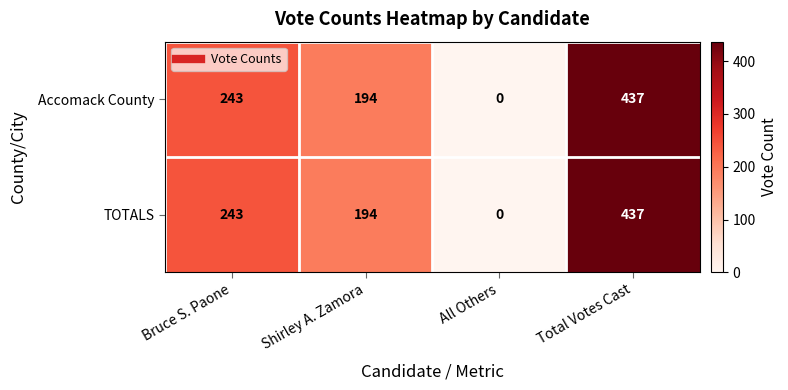

Is it true that TOTALS equals 55 at Bruce S. Paone?

False